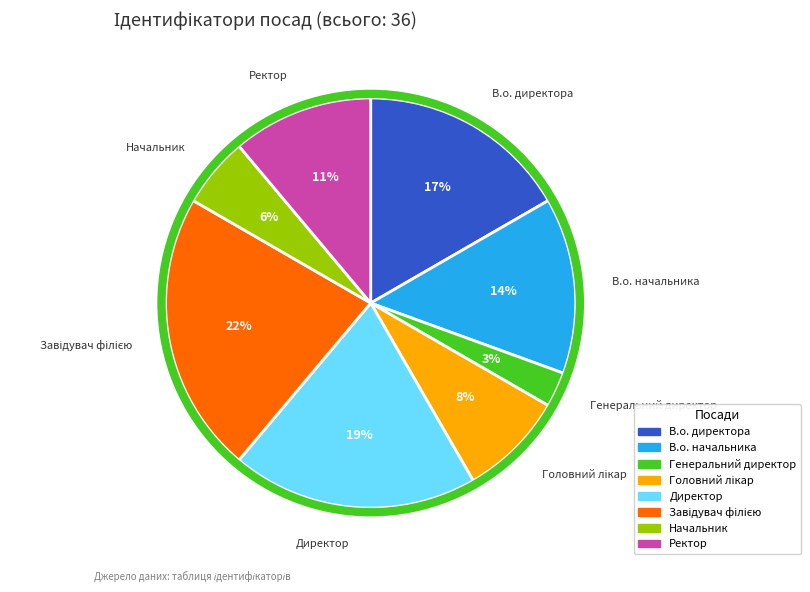

How many slices are in this pie chart?

8